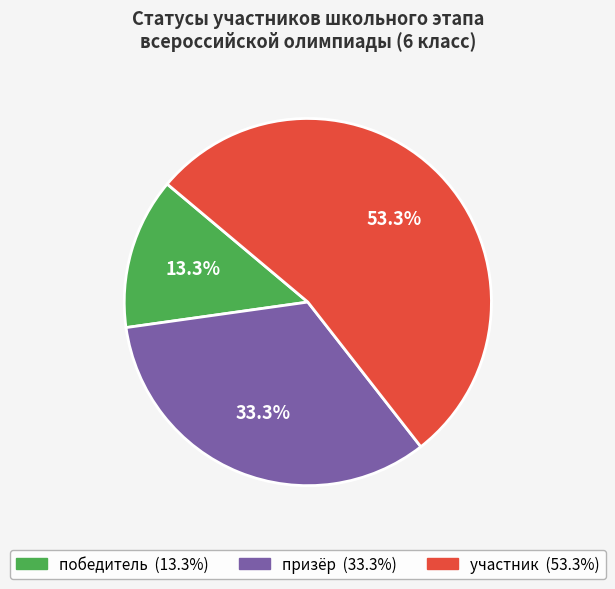

Which category has the biggest portion of the pie?

участник